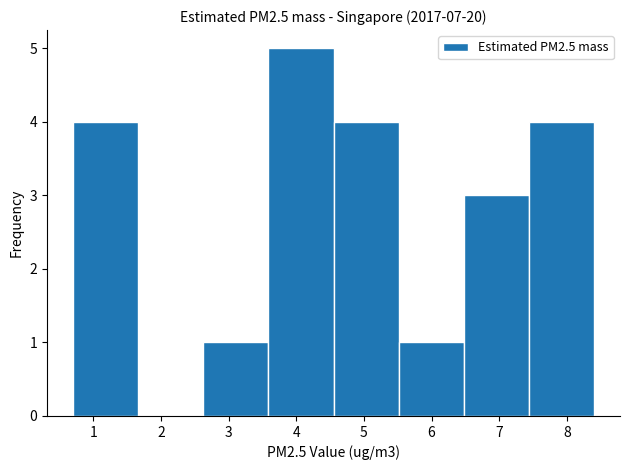

Reading left to right, list every bar in this chart as the range it spans on the x-axis followed by its height. Neither the bar edges nor the heights are printed on the chart, so give them approximately, as read against the axes.

0.7 to 1.7: 4
1.7 to 2.6: 0
2.6 to 3.6: 1
3.6 to 4.6: 5
4.6 to 5.5: 4
5.5 to 6.5: 1
6.5 to 7.4: 3
7.4 to 8.4: 4